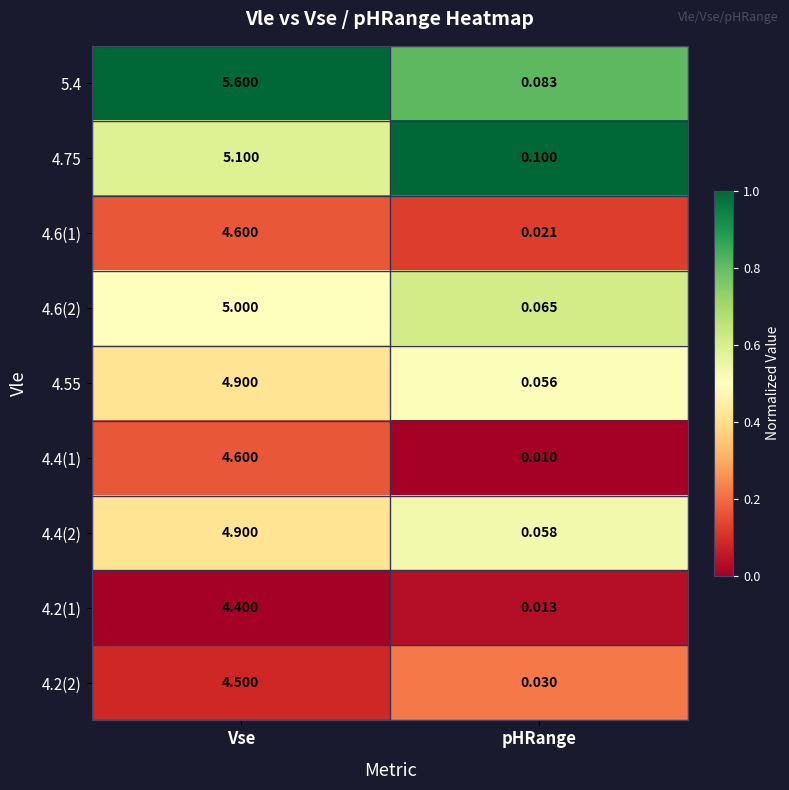

At how many categories does at least one series exceed 0?

2